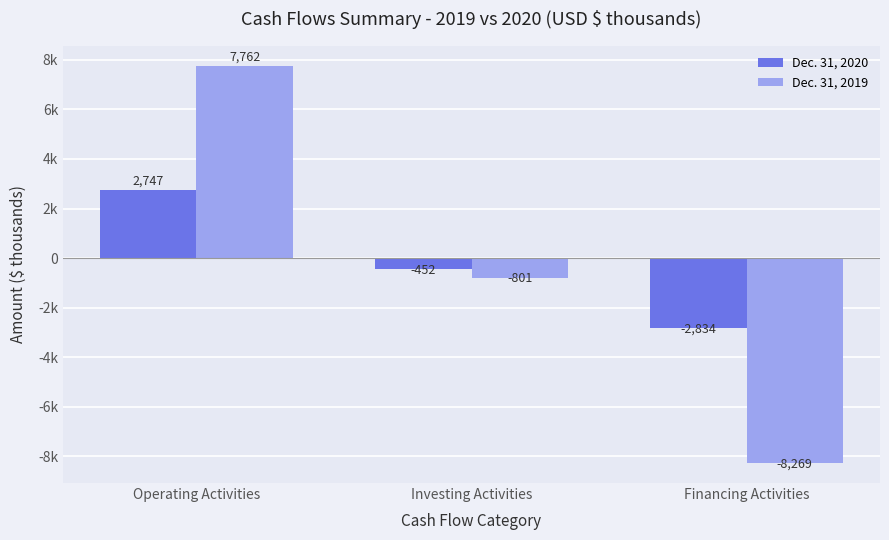

Reading left to right, extract all data points from this chart.

Dec. 31, 2020: Operating Activities=2747	Investing Activities=-452	Financing Activities=-2834
Dec. 31, 2019: Operating Activities=7762	Investing Activities=-801	Financing Activities=-8269